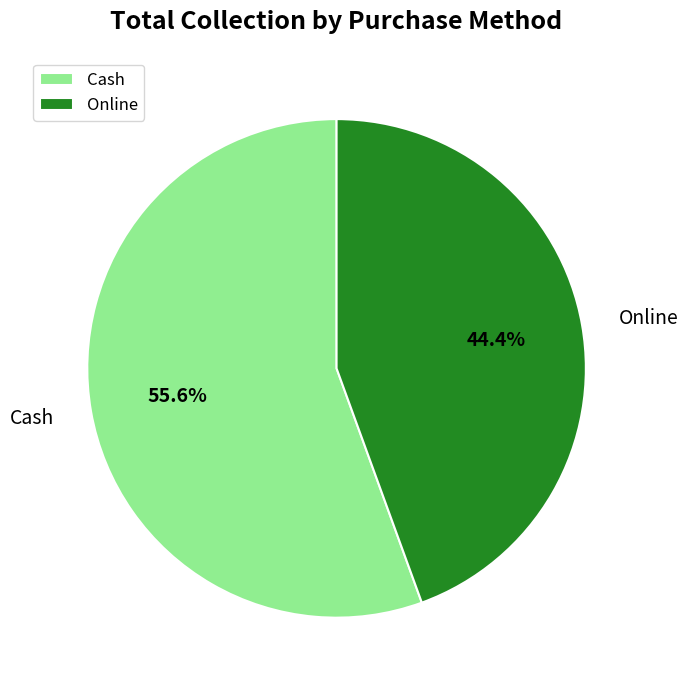

Which category has the biggest portion of the pie?

Cash